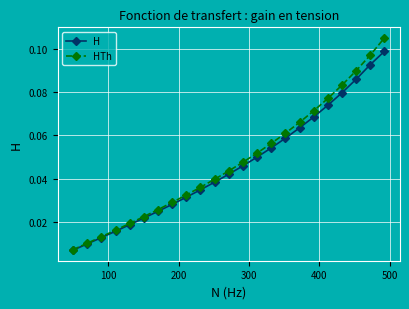

True or false: HTh has more than 1 points higher than both neighbors.

False